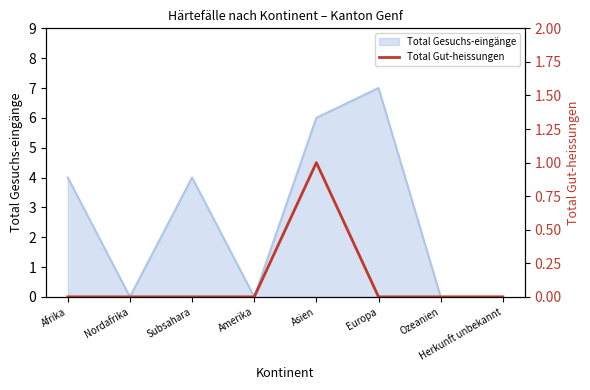

The value of Total Gesuchs-eingänge at Asien is 2. True or false?

False